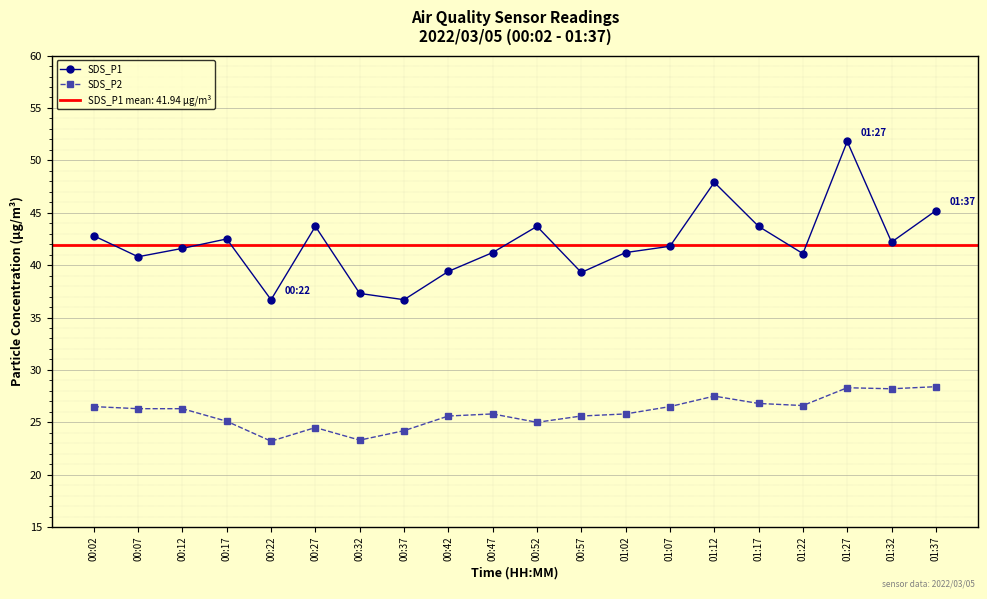

Reading left to right, list all the values displayed in this chart.

SDS_P1: 42.8	40.8	41.6	42.5	36.7	43.7	37.3	36.7	39.4	41.2	43.7	39.3	41.2	41.8	47.9	43.7	41.1	51.8	42.2	45.2
SDS_P2: 26.5	26.3	26.3	25.1	23.2	24.5	23.3	24.2	25.6	25.8	25.0	25.6	25.8	26.5	27.5	26.8	26.6	28.3	28.2	28.4